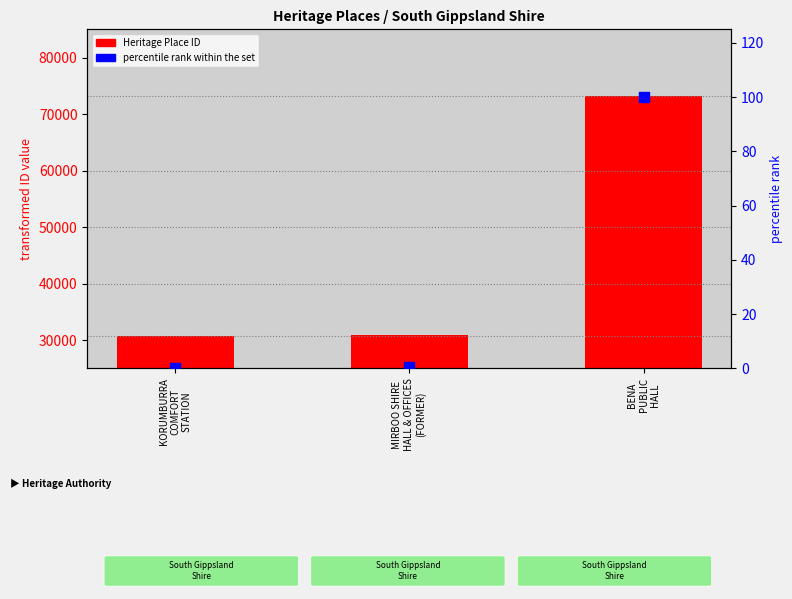

Which series has the largest Y range (max minus min)?

ID (Heritage Place Number)